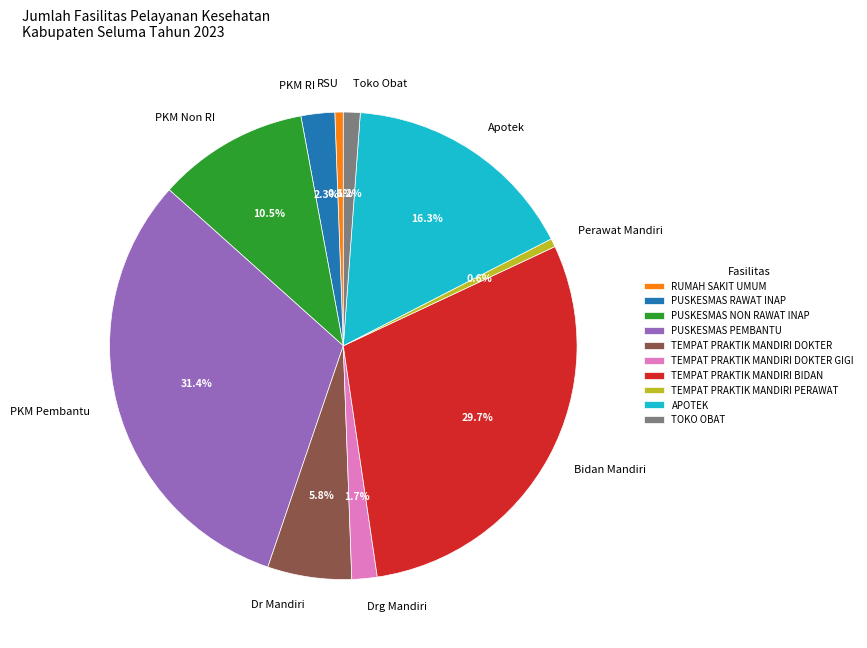

Is the sum of APOTEK and TEMPAT PRAKTIK MANDIRI PERAWAT greater than half?

No